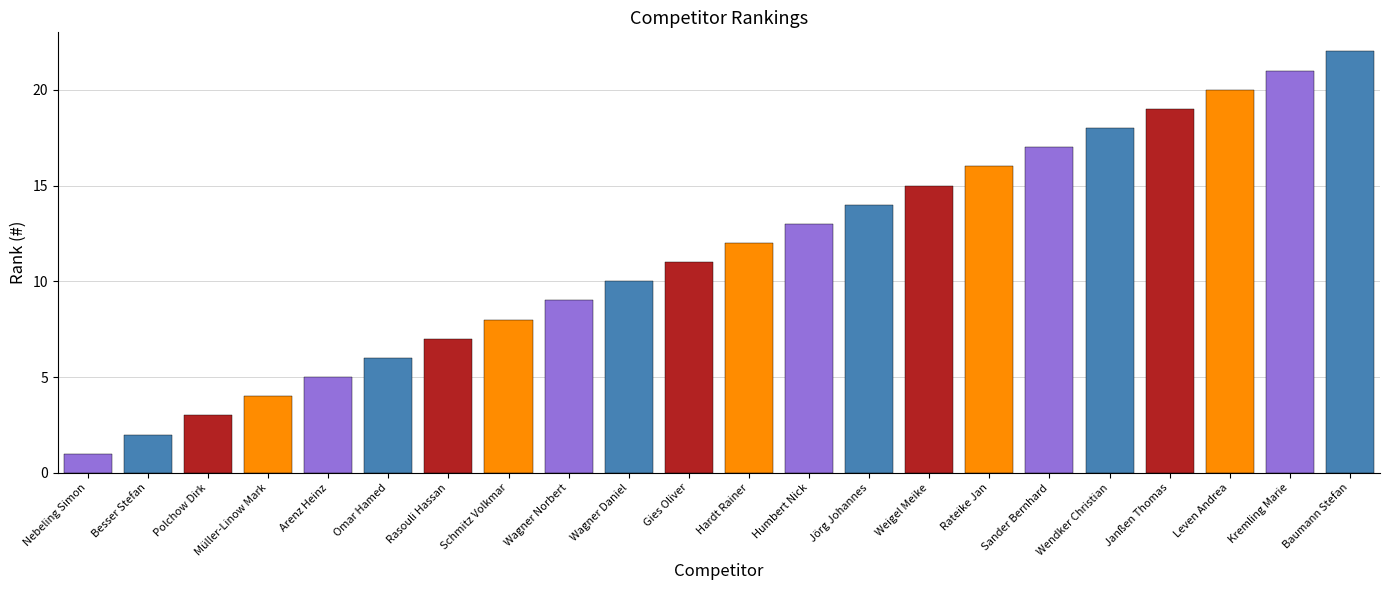

What position from the left is Jörg Johannes?

14